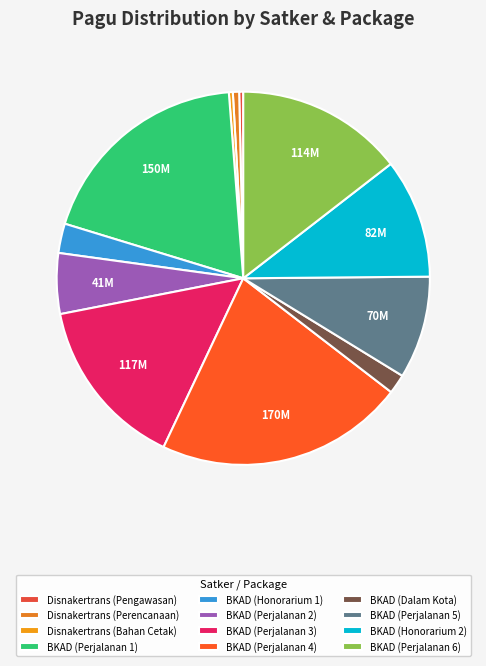

To the nearest percent, what is the average slice percentage?

8%